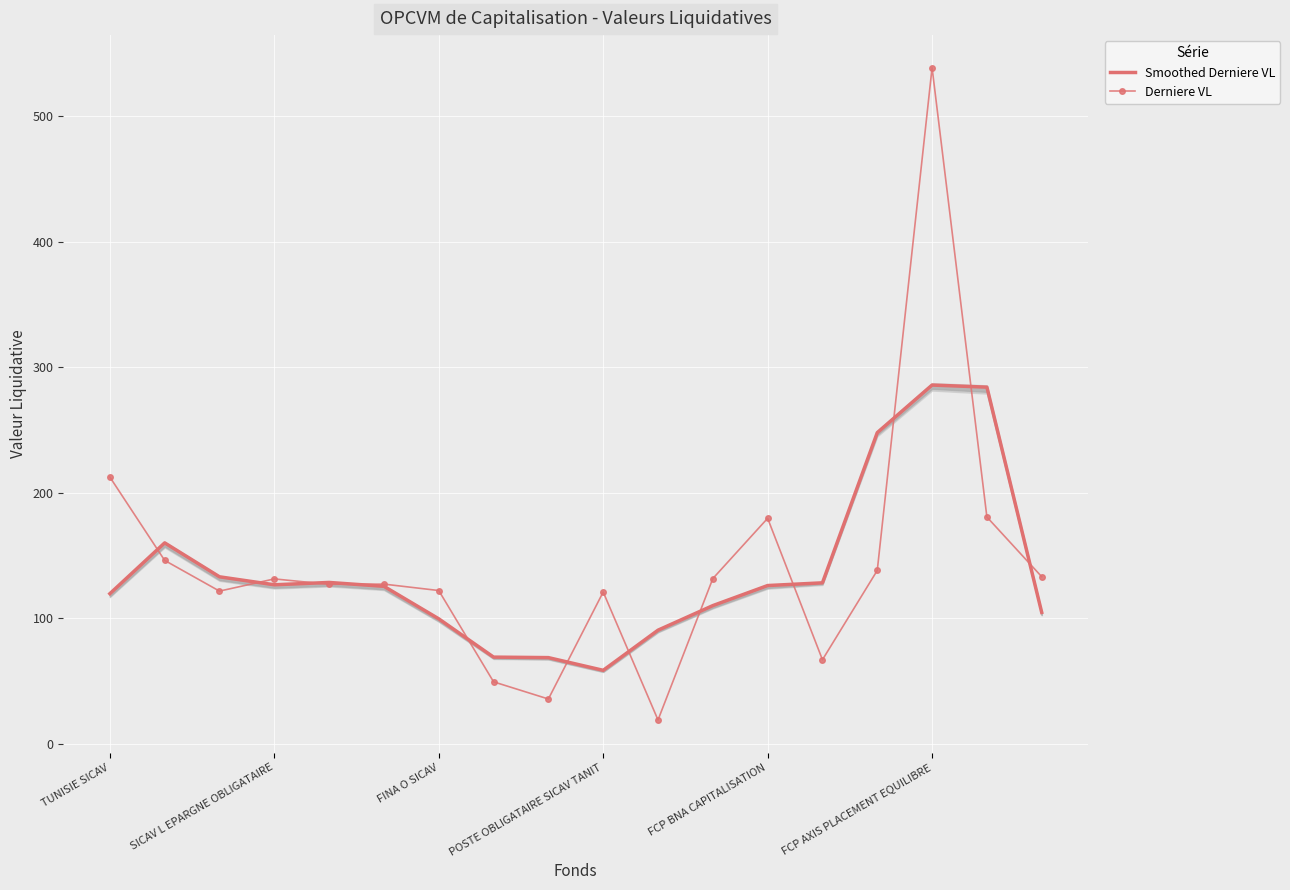

Where is Derniere VL nearest to the value 278?

TUNISIE SICAV